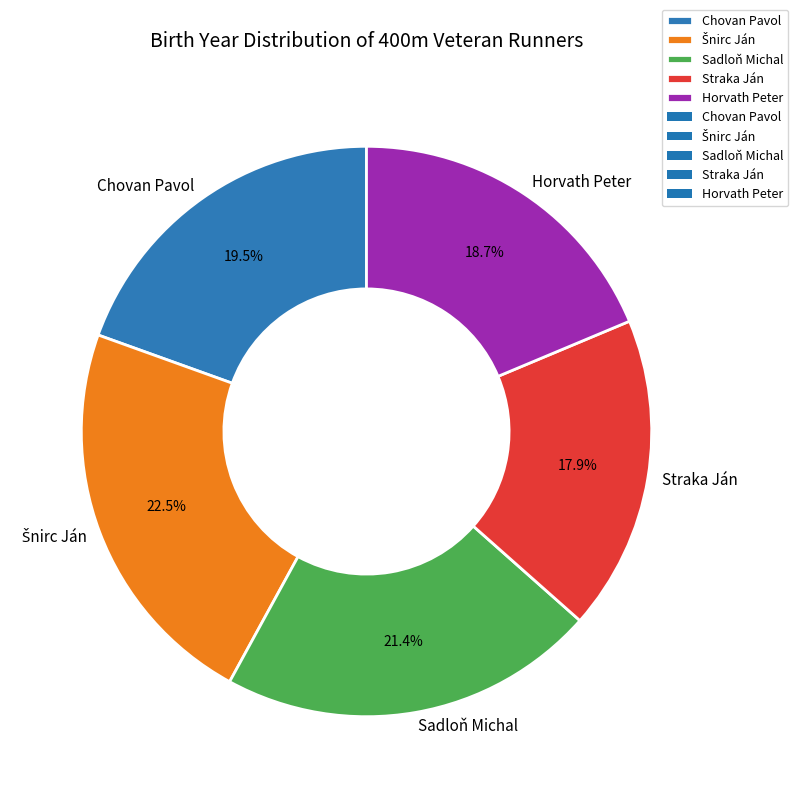

What is the total percentage of Straka Ján and Sadloň Michal?

39.3%